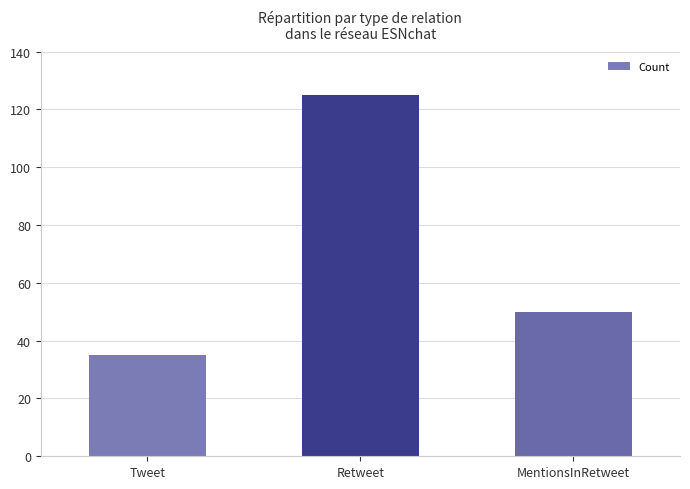

Which category has the lowest value across all series?

Tweet